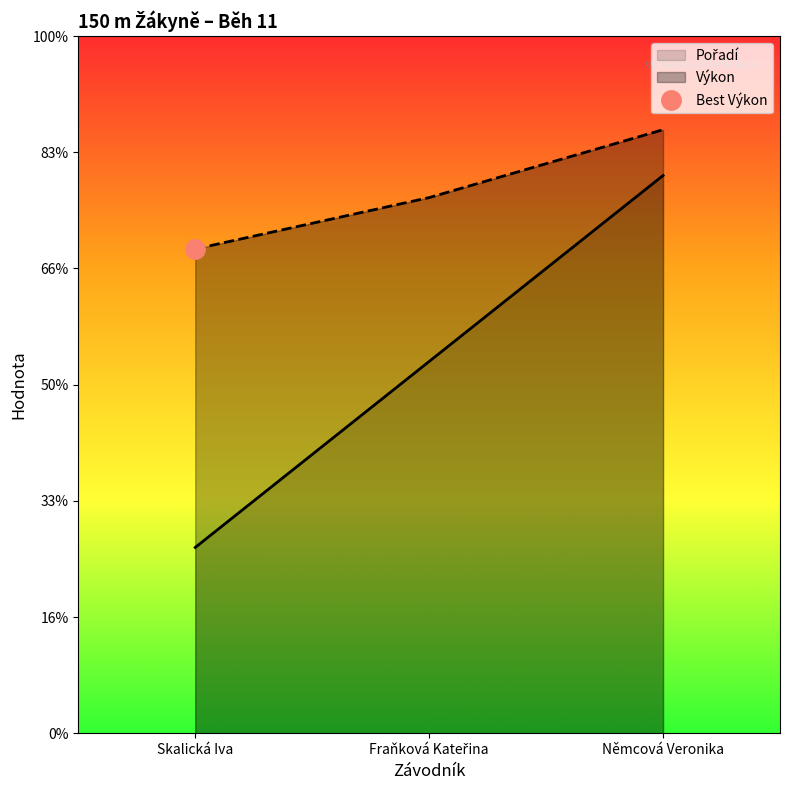

How many data points in Pořadí are above 16?

1